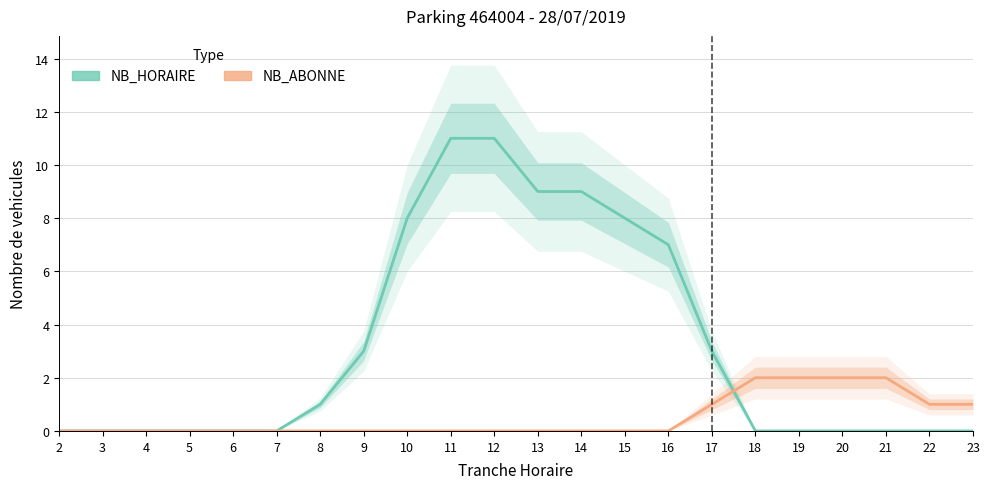

Rank the categories by NB_ABONNE value from highest to lowest.

18, 19, 20, 21, 17, 22, 23, 2, 3, 4, 5, 6, 7, 8, 9, 10, 11, 12, 13, 14, 15, 16